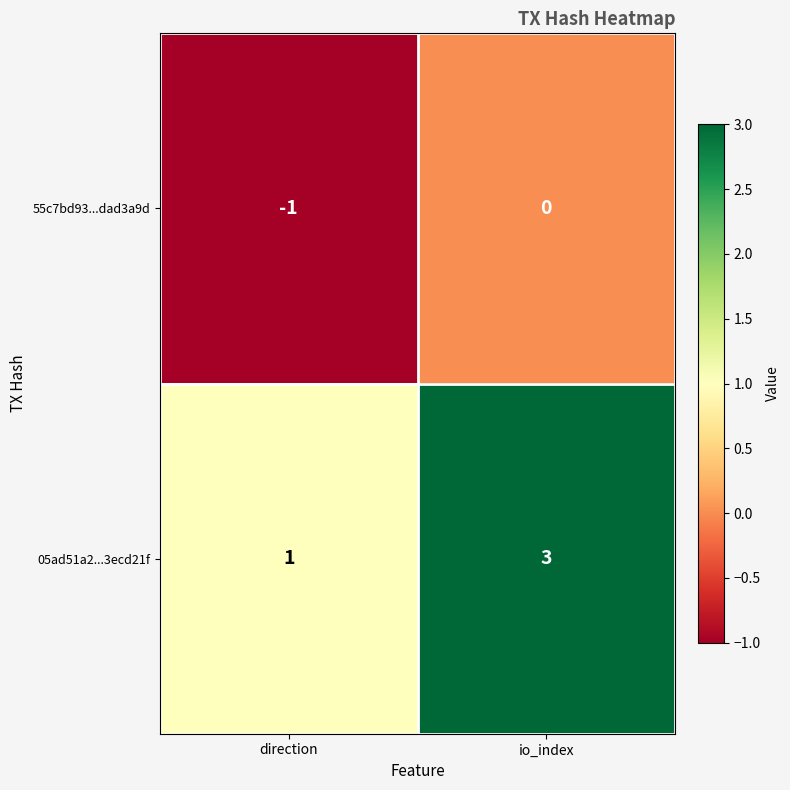

What is the spread (max minus min) of values at io_index?

3